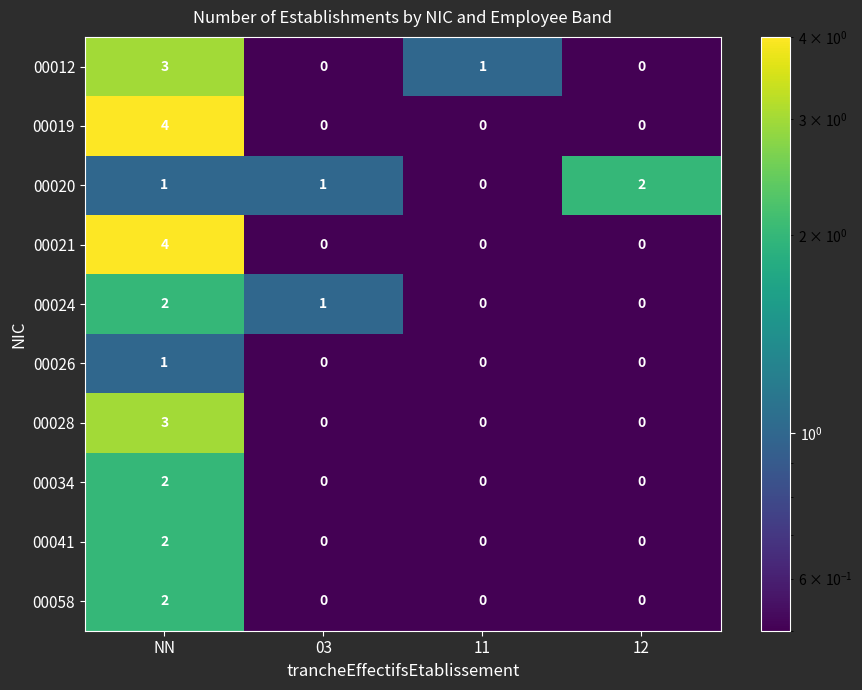

What is the spread (max minus min) of values at NN?

3